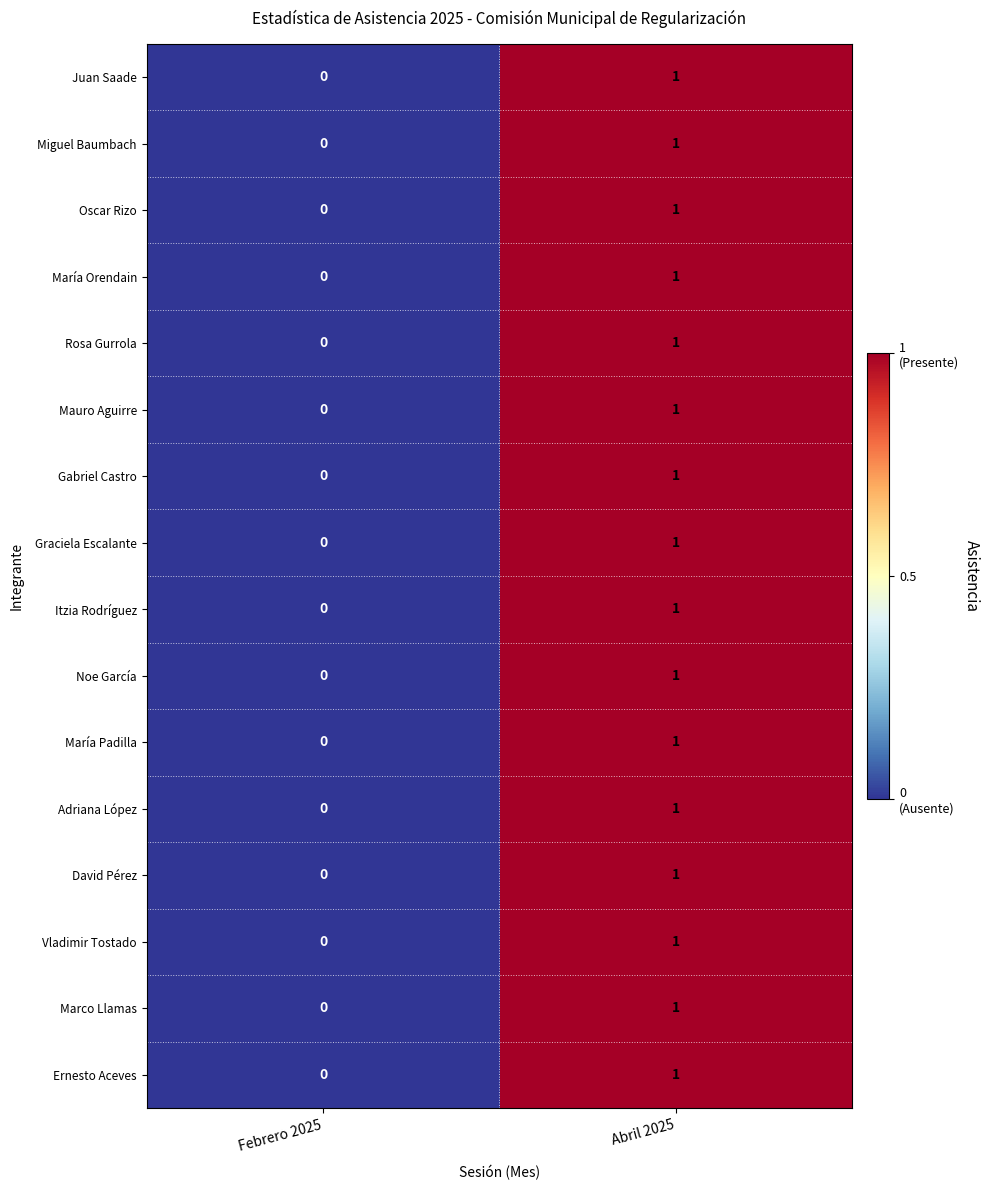

Rank the categories by Vladimir Tostado value from lowest to highest.

Febrero 2025, Abril 2025